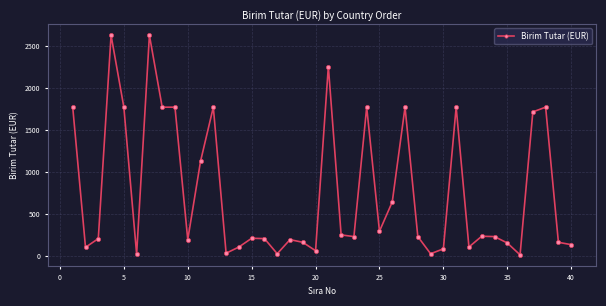

Does the chart display data point markers on the line(s)?

Yes